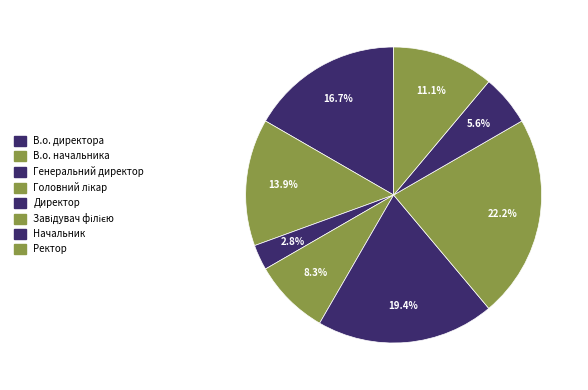

To the nearest percent, what is the difference between the Директор and Головний лікар slice percentages?

11%